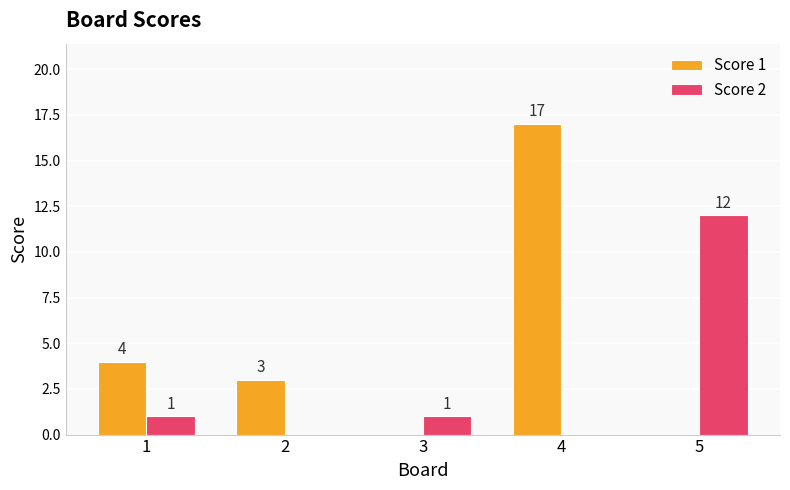

Which label corresponds to the largest value in the chart?

4